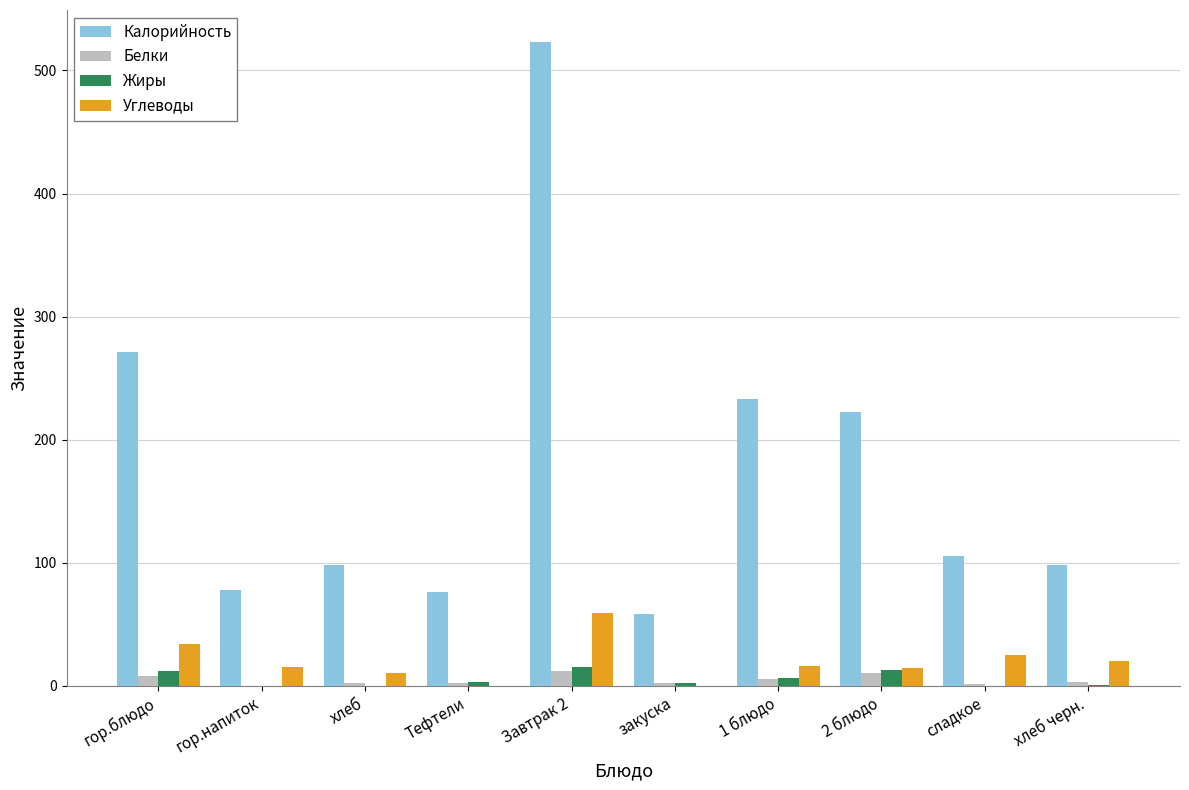

What is the total value across all series at Завтрак 2?

609.0